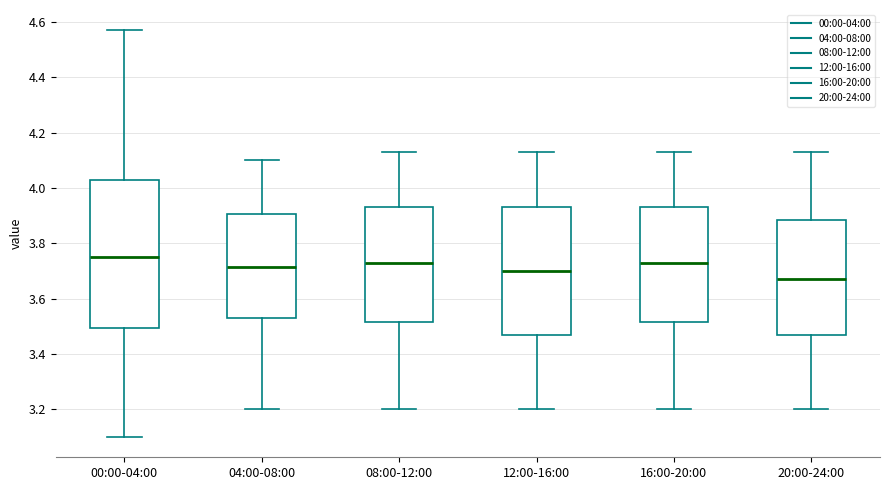

Reading left to right, read every box against the y-axis: the position of its median line, the range the box covers, and the ends of its whiskers. The values are not printed on the chart, so give them approximately, as read against the axis.

00:00-04:00: median 3.76, box 3.50 to 4.04, whiskers 3.10 to 4.58
04:00-08:00: median 3.72, box 3.54 to 3.90, whiskers 3.20 to 4.10
08:00-12:00: median 3.74, box 3.52 to 3.94, whiskers 3.20 to 4.14
12:00-16:00: median 3.70, box 3.48 to 3.94, whiskers 3.20 to 4.14
16:00-20:00: median 3.74, box 3.52 to 3.94, whiskers 3.20 to 4.14
20:00-24:00: median 3.68, box 3.48 to 3.88, whiskers 3.20 to 4.14